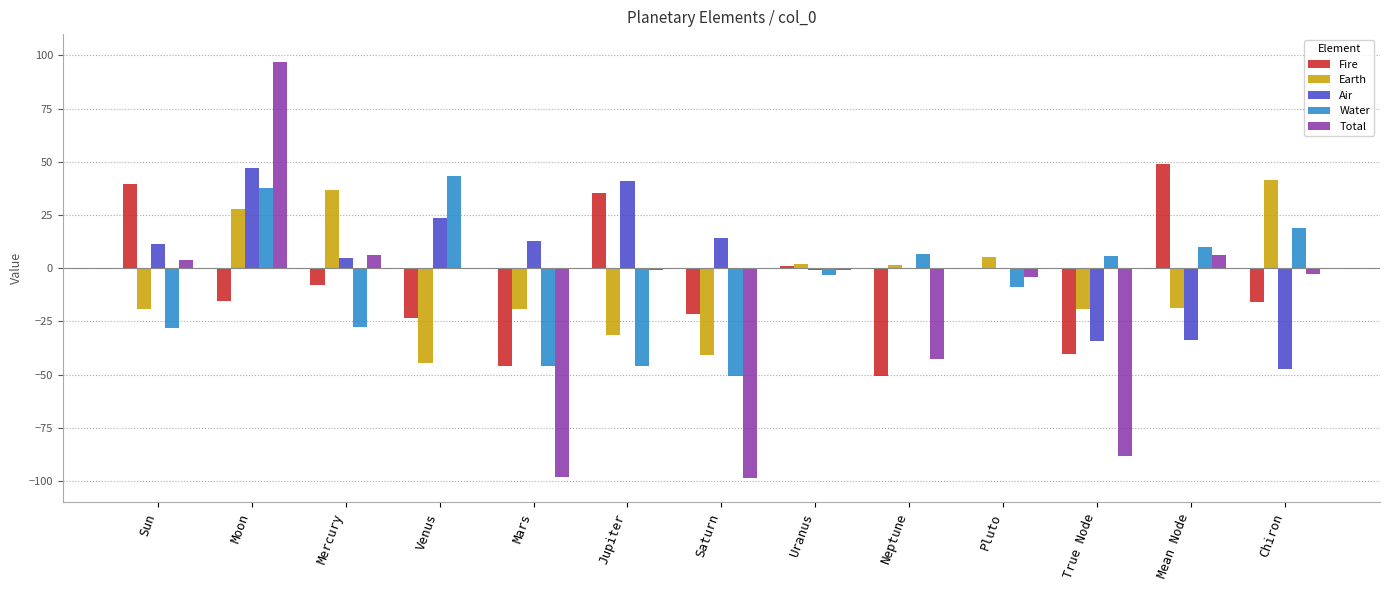

How many categories are shown in the chart?

13